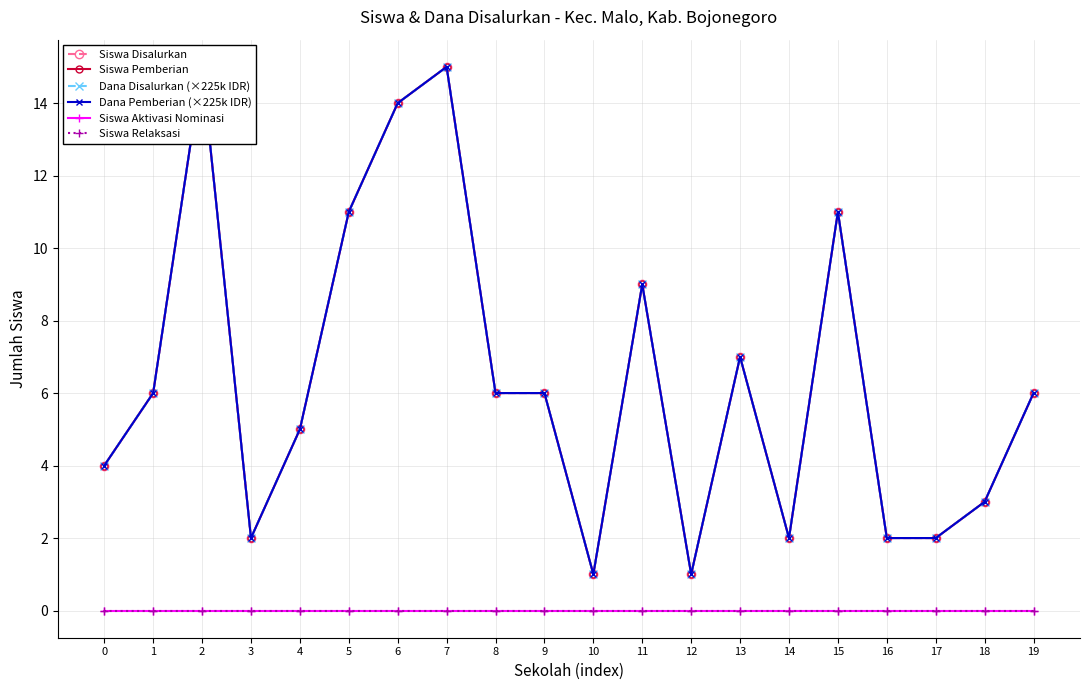

In Dana Pemberian (×225k IDR), how many points are lower than both neighbors (excluding endpoints)?

4